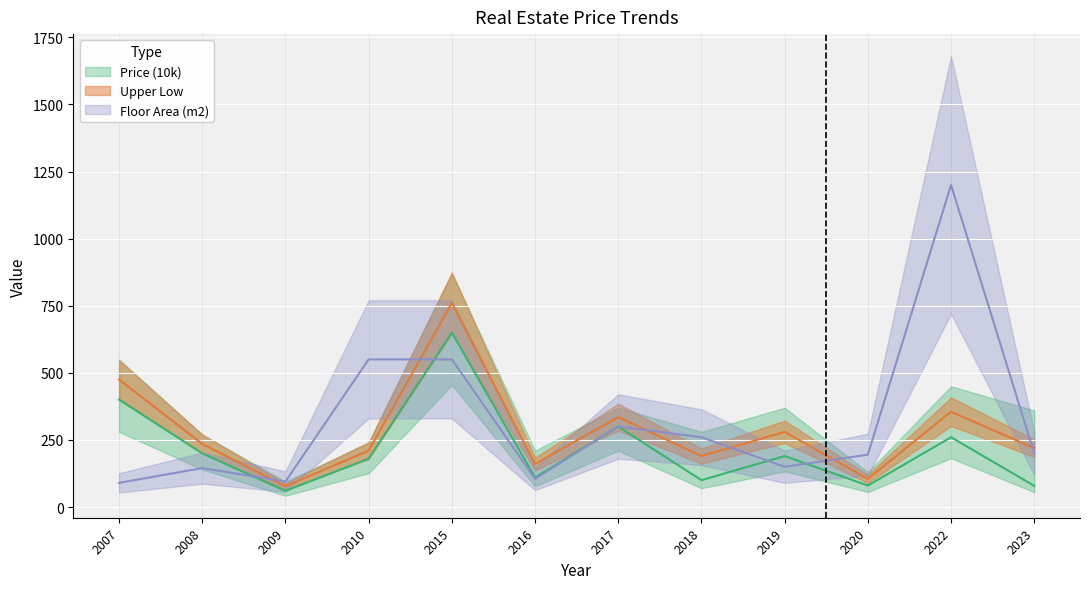

What is the value of the Upper Low point at the 12th from the left?

219.5